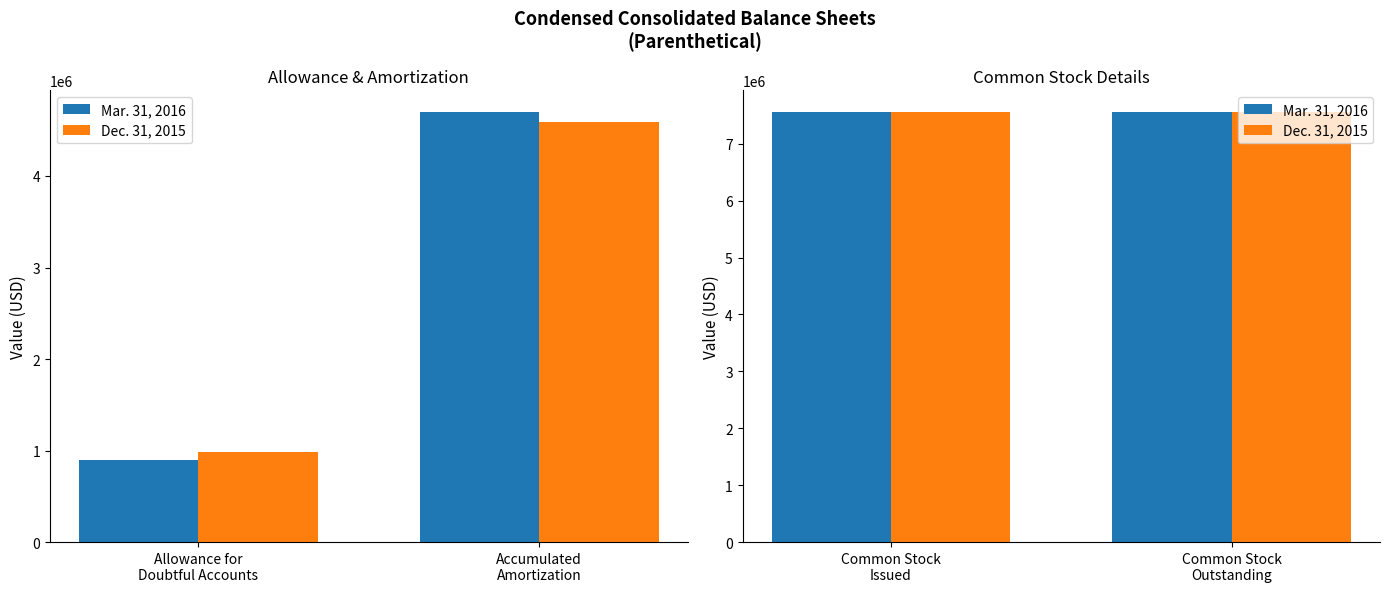

Which category has the highest value in the Mar. 31, 2016 series?

Common Stock
Issued